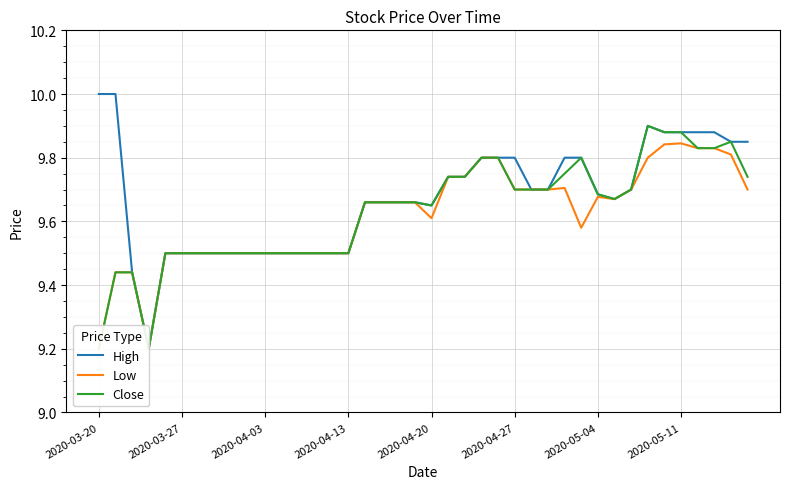

What position from the right is 27?

13